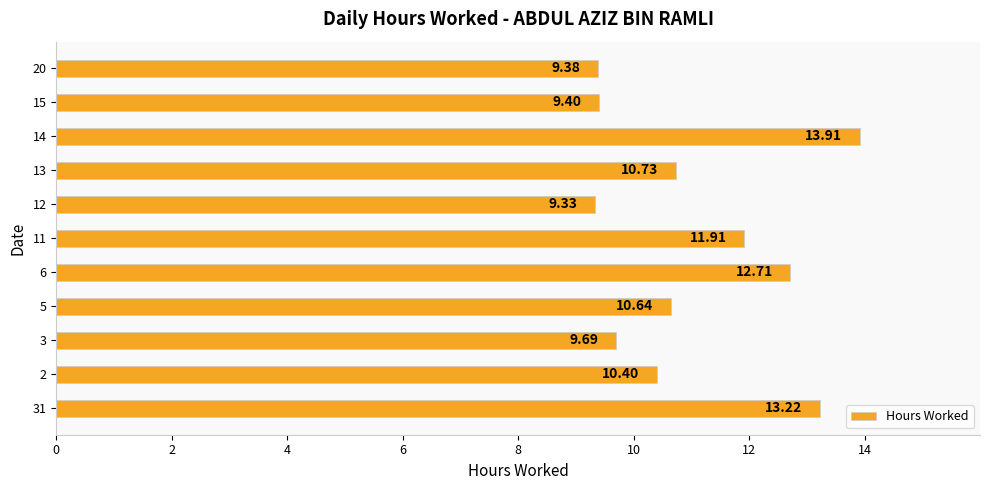

Which label corresponds to the smallest value in the chart?

12